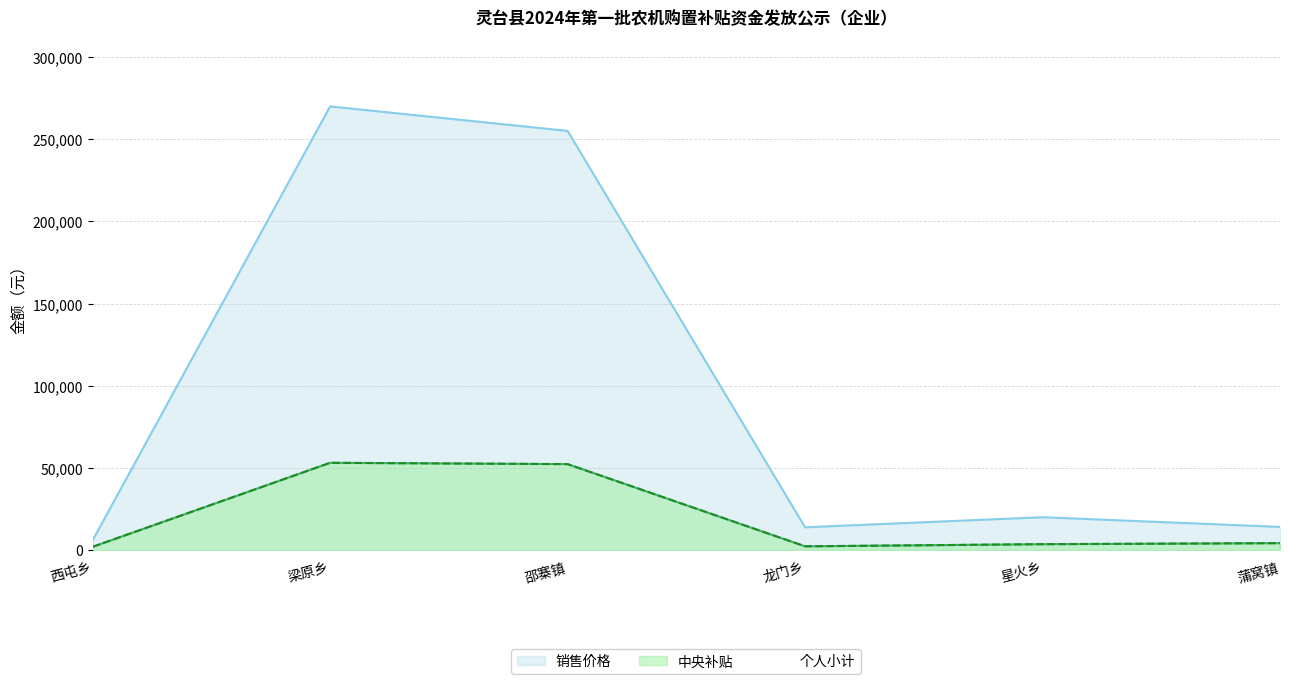

What is the difference between the second highest and minimum values in the 个人小计 series?

50300.0